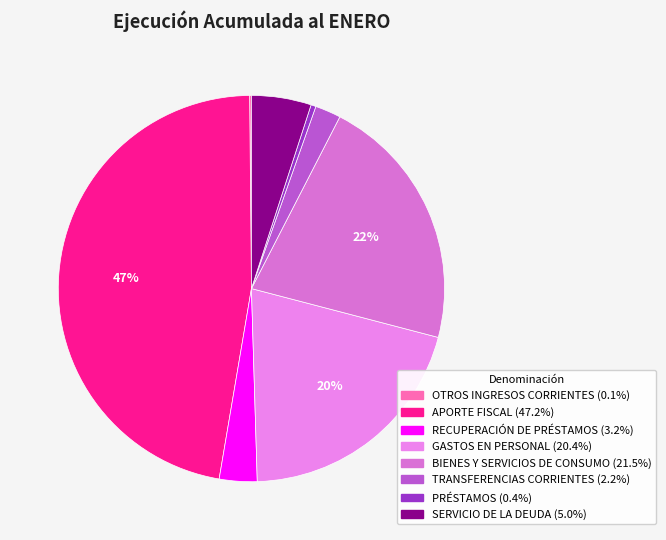

How many slices are in this pie chart?

8